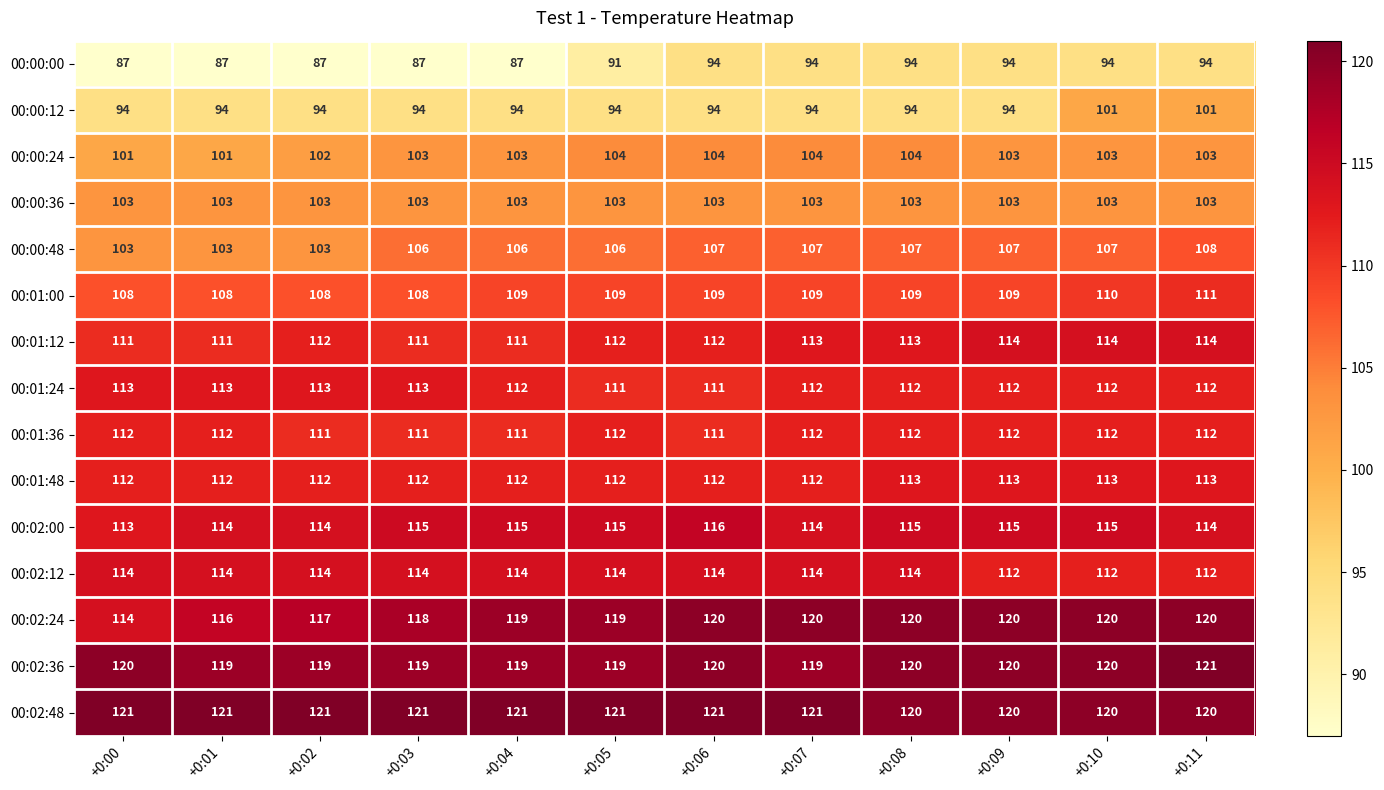

What is the smallest value displayed?

87